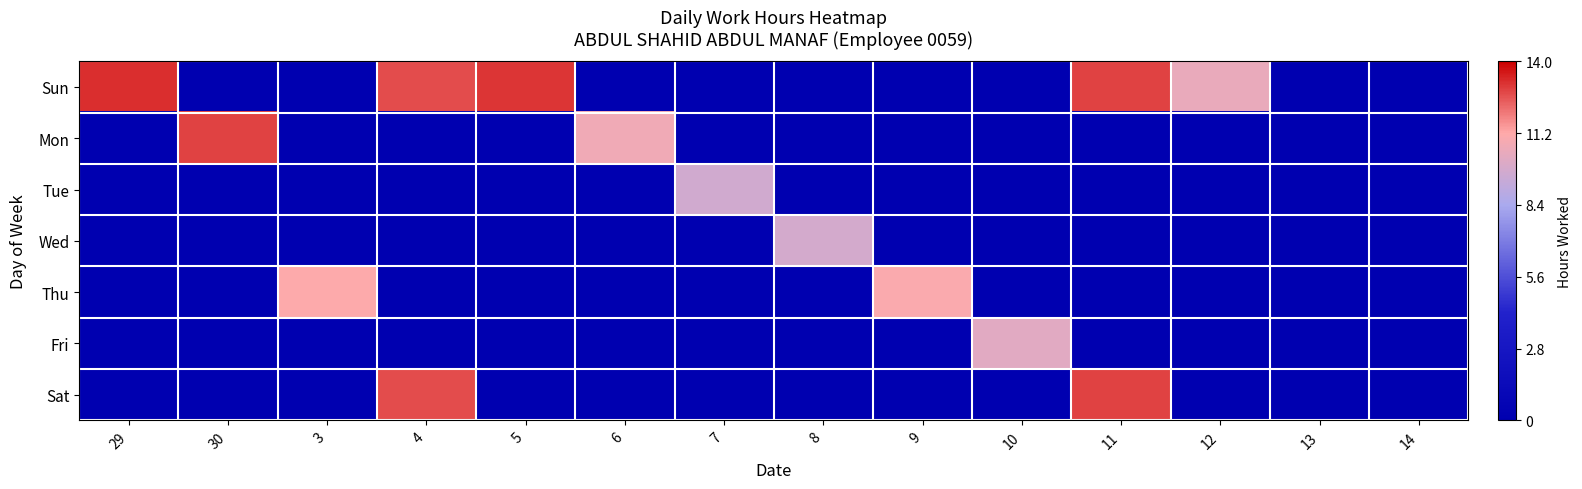

Reading left to right, what are all the values shown in this chart?

Sun: 29=0.9	30=0.0	3=0.0	4=0.9	5=0.9	6=0.0	7=0.0	8=0.0	9=0.0	10=0.0	11=0.9	12=0.7	13=0.0	14=0.0
Mon: 29=0.0	30=0.9	3=0.0	4=0.0	5=0.0	6=0.8	7=0.0	8=0.0	9=0.0	10=0.0	11=0.0	12=0.0	13=0.0	14=0.0
Tue: 29=0.0	30=0.0	3=0.0	4=0.0	5=0.0	6=0.0	7=0.7	8=0.0	9=0.0	10=0.0	11=0.0	12=0.0	13=0.0	14=0.0
Wed: 29=0.0	30=0.0	3=0.0	4=0.0	5=0.0	6=0.0	7=0.0	8=0.7	9=0.0	10=0.0	11=0.0	12=0.0	13=0.0	14=0.0
Thu: 29=0.0	30=0.0	3=0.8	4=0.0	5=0.0	6=0.0	7=0.0	8=0.0	9=0.8	10=0.0	11=0.0	12=0.0	13=0.0	14=0.0
Fri: 29=0.0	30=0.0	3=0.0	4=0.0	5=0.0	6=0.0	7=0.0	8=0.0	9=0.0	10=0.7	11=0.0	12=0.0	13=0.0	14=0.0
Sat: 29=0.0	30=0.0	3=0.0	4=0.9	5=0.0	6=0.0	7=0.0	8=0.0	9=0.0	10=0.0	11=0.9	12=0.0	13=0.0	14=0.0